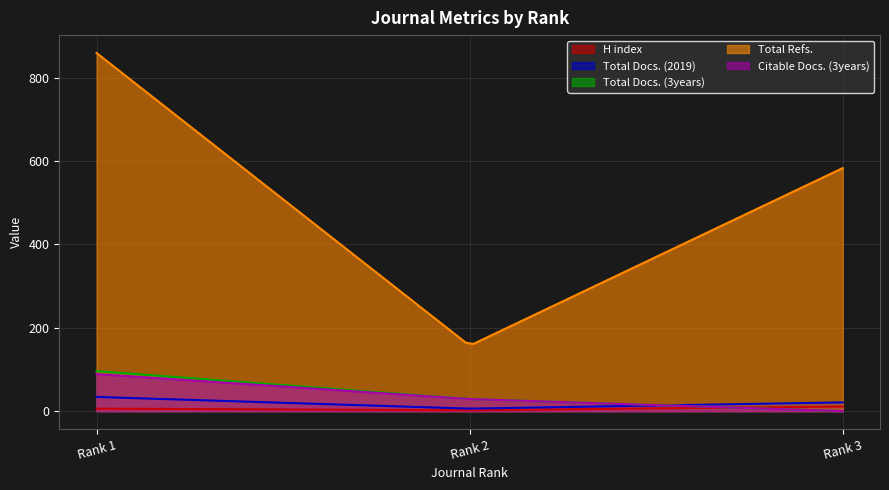

Where is Total Docs. (2019) nearest to the value 20?

Rank 3